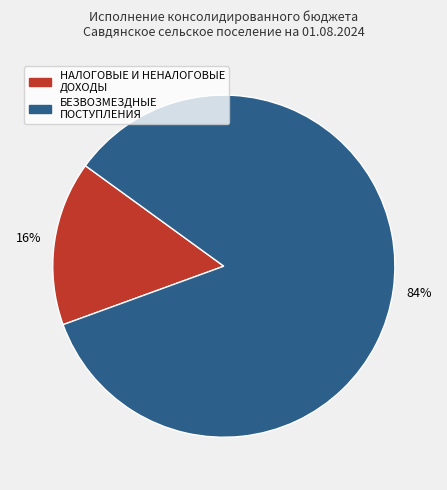

How many slices are in this pie chart?

2